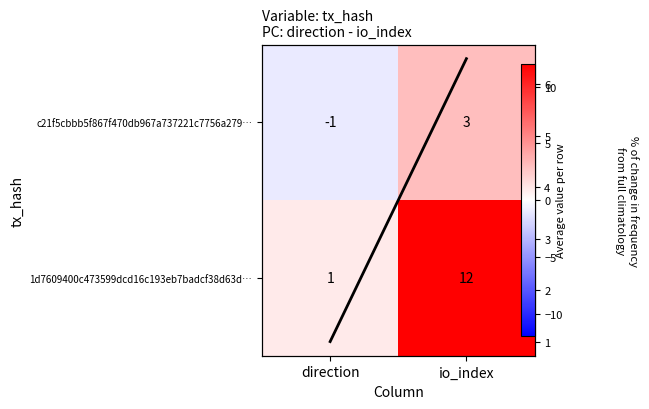

What is the maximum value for c21f5cbbb5f867f470db967a737221c7756a279…?

3.0